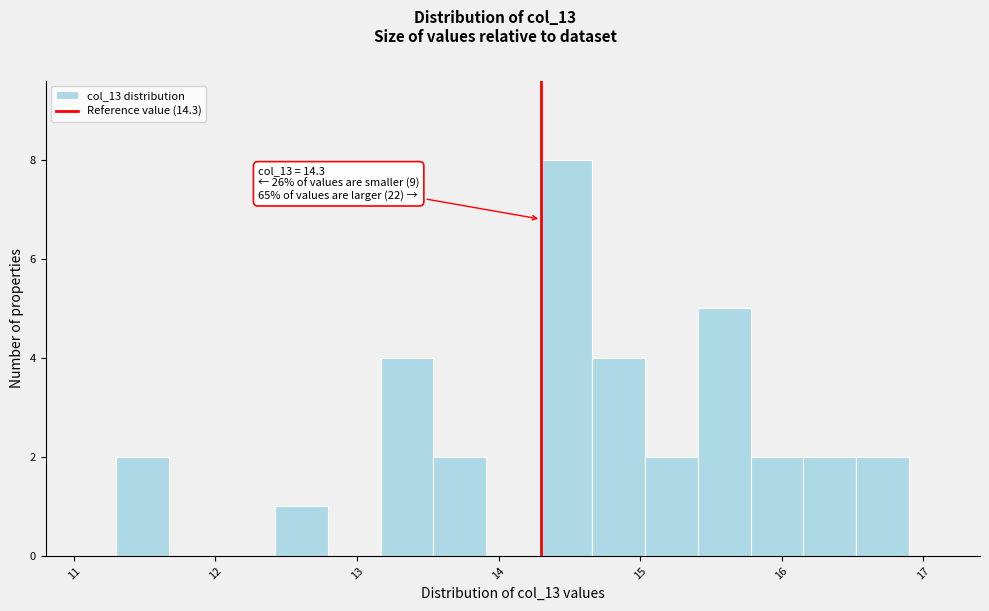

Read against the x-axis, roughly where is the centre of the tallest bar?

14.5